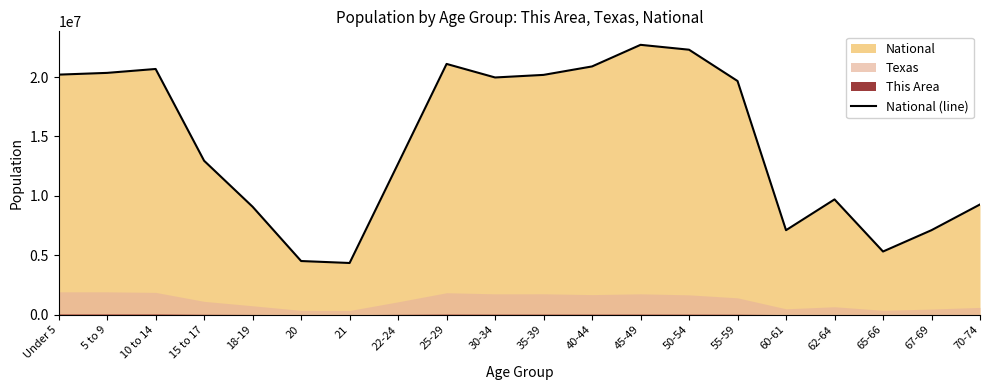

Between 65-66 and 35-39, which is larger?

35-39